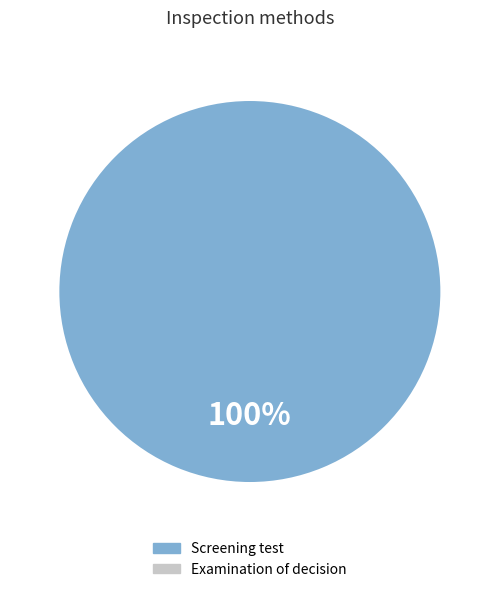

Is there a majority slice in this chart?

Yes